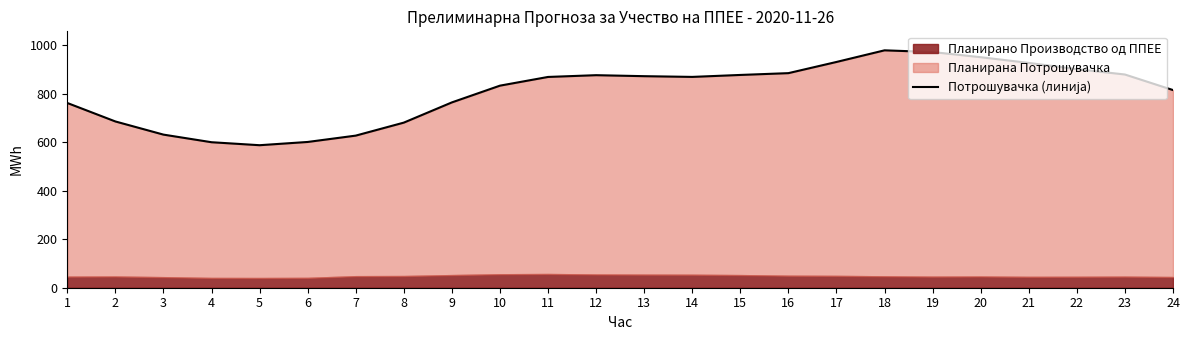

How many values are below 868?

11